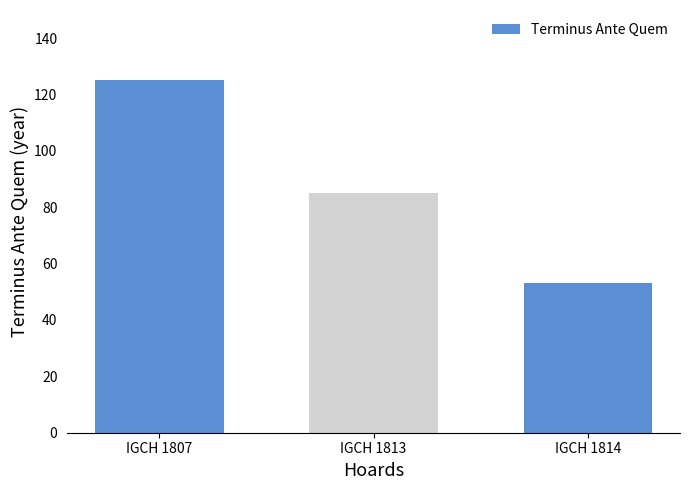

Count the values in the range 53 to 125.

3